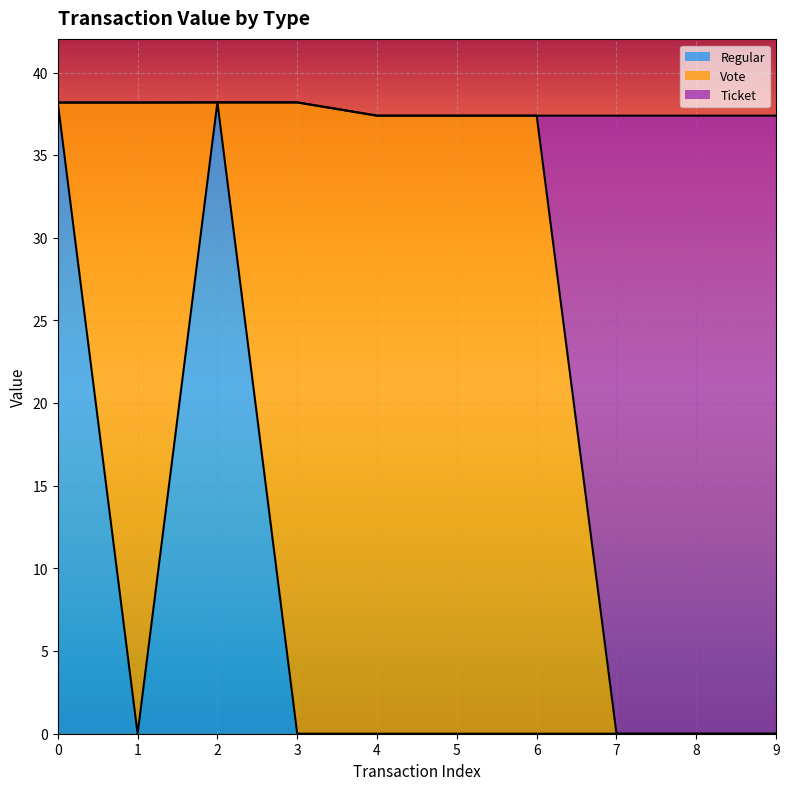

Count the number of categories in the chart.

10